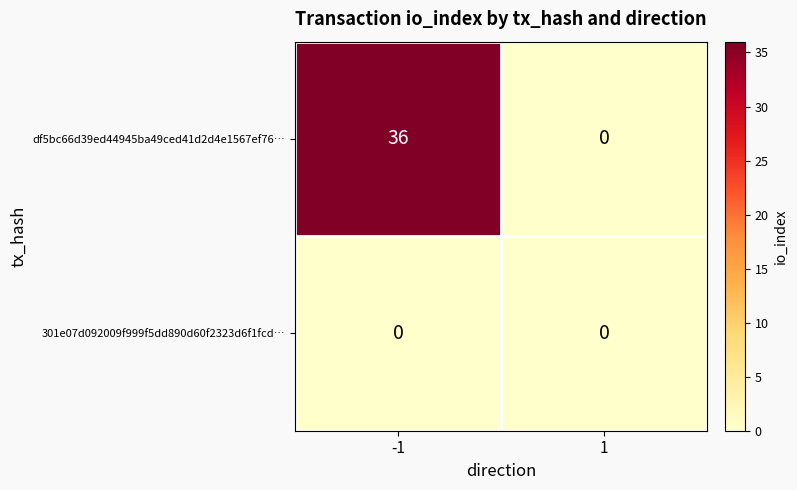

Which series has the widest spread of values?

df5bc66d39ed44945ba49ced41d2d4e1567ef76…